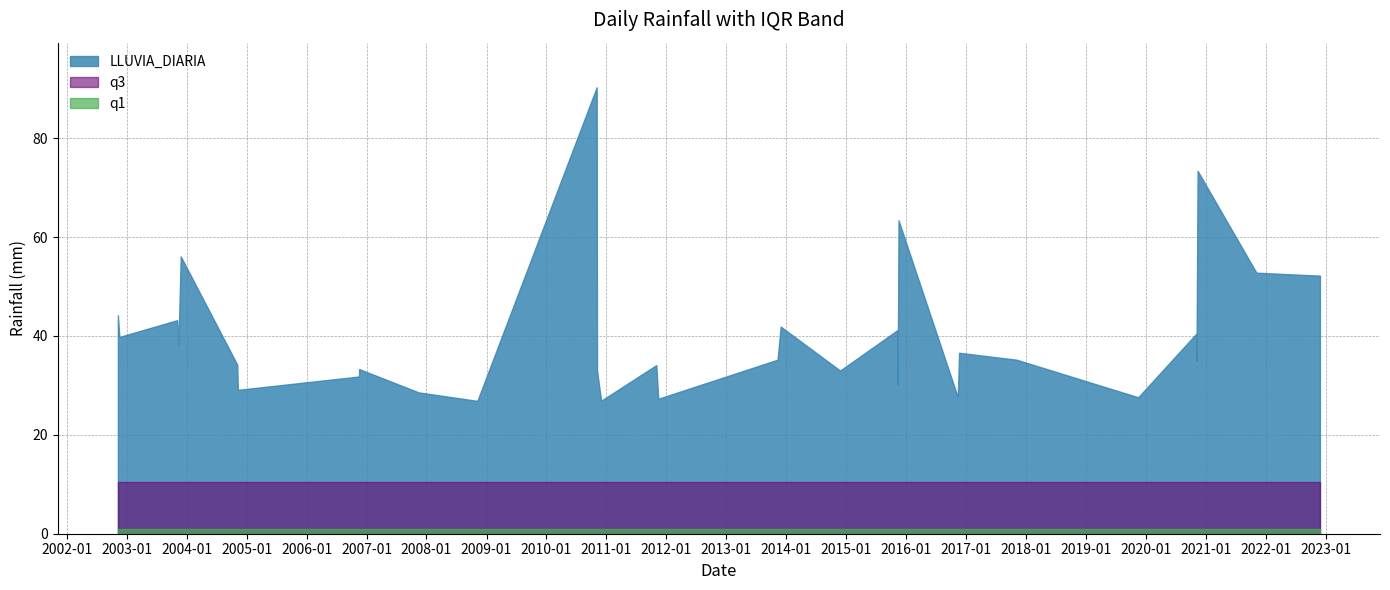

List the series in order of their overall mean, highest first.

LLUVIA_DIARIA, q3, q1